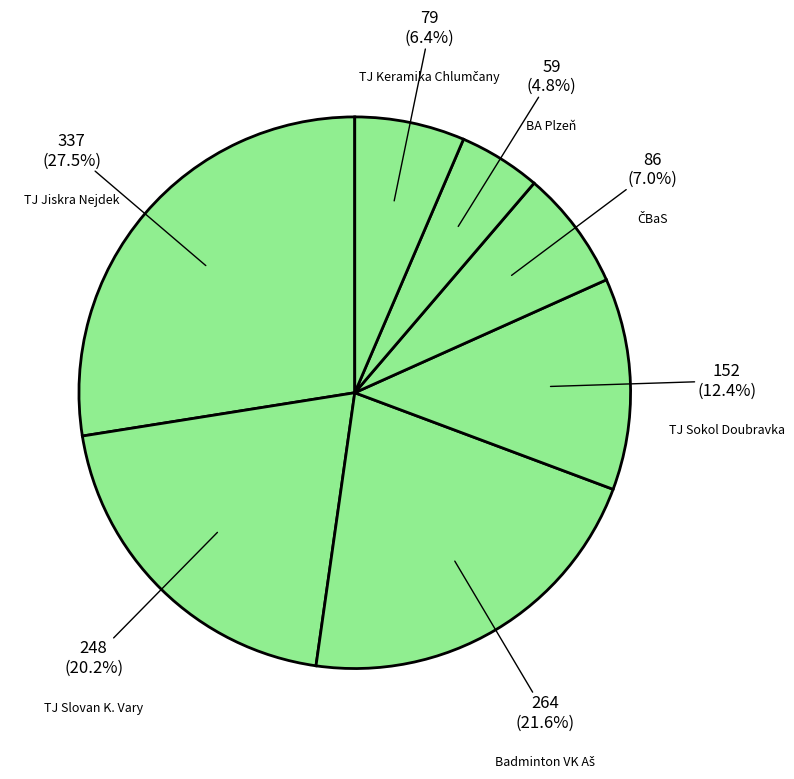

Which category has the smallest portion of the pie?

BA Plzeň